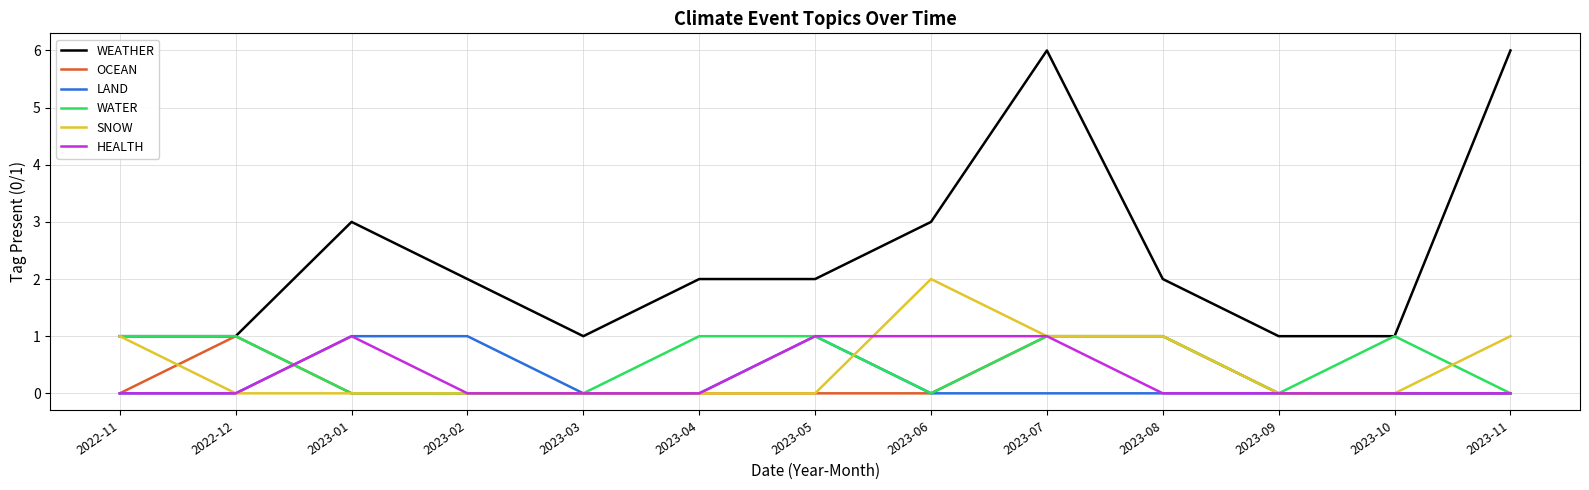

At which category is the sum across all series the highest?

2023-07